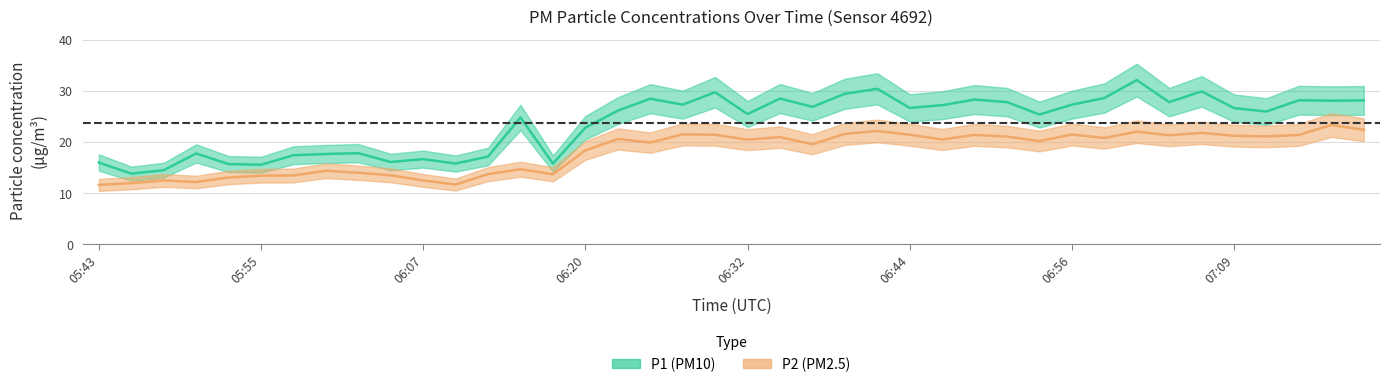

What is the average value of the P2 series?

18.1